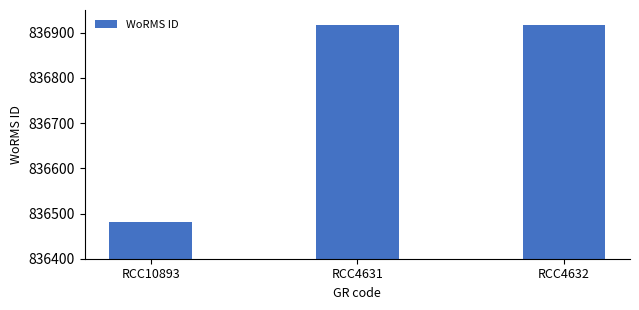

Which label corresponds to the smallest value in the chart?

RCC10893